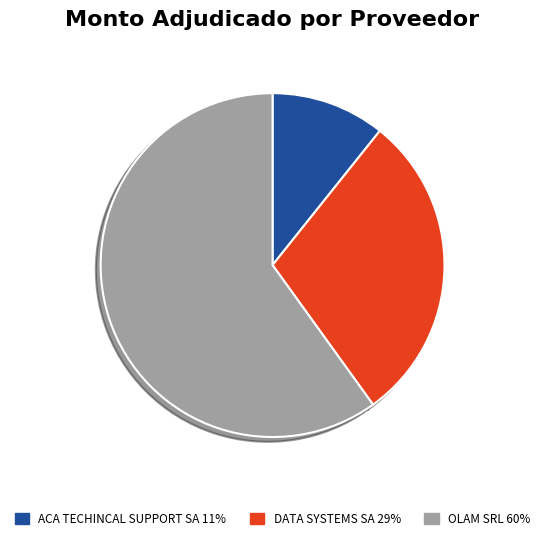

Which category accounts for the majority?

OLAM SRL